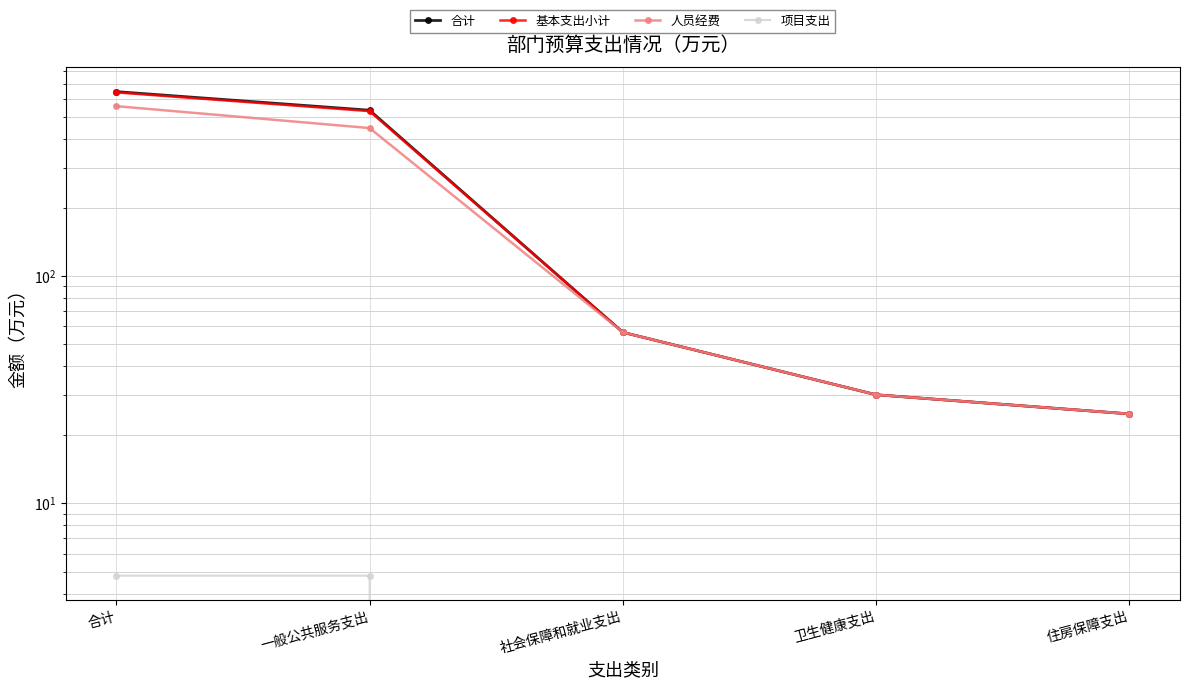

What is the total value across all series at 社会保障和就业支出?

169.6